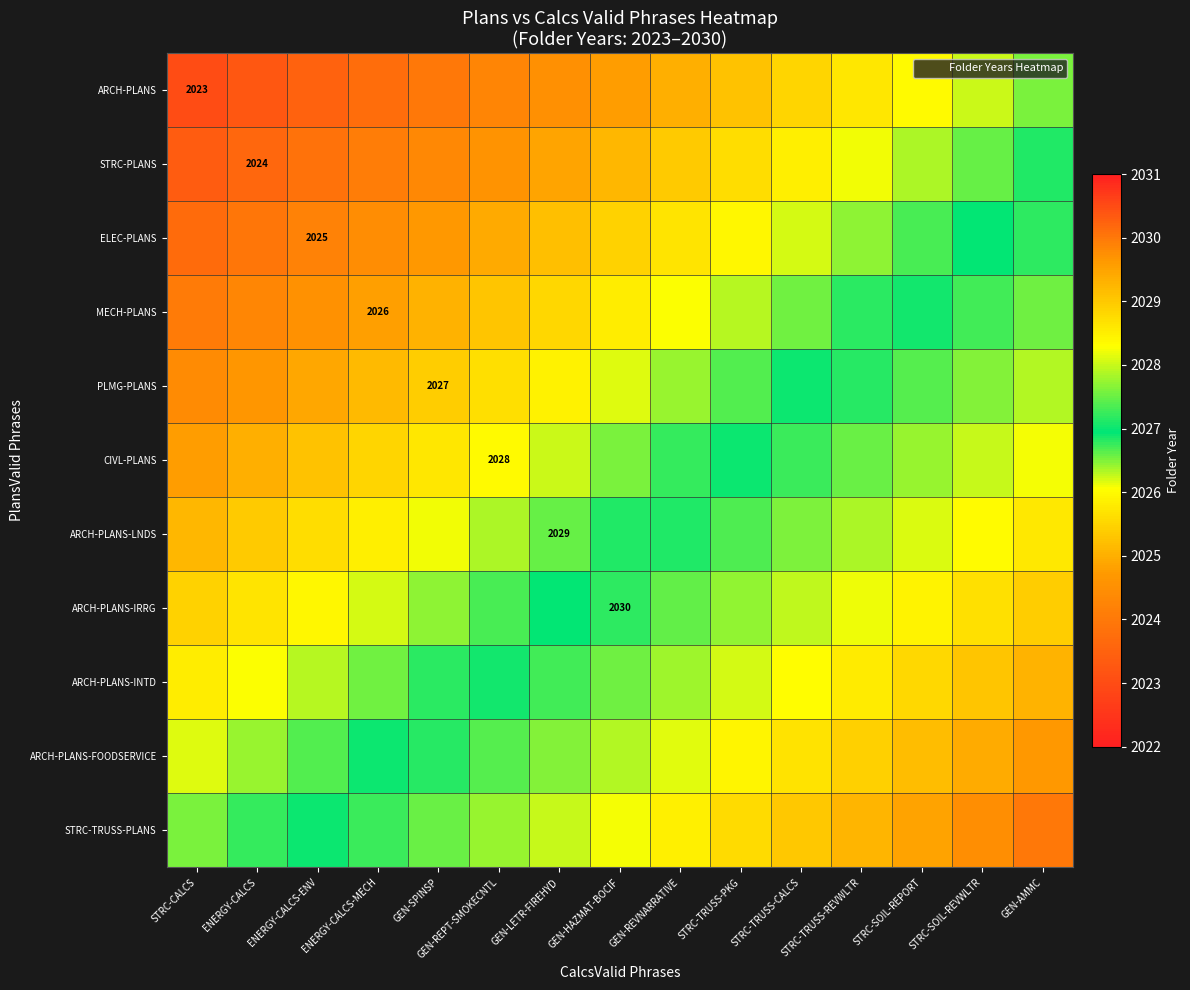

At which label does STRC-PLANS reach its minimum?

STRC-CALCS